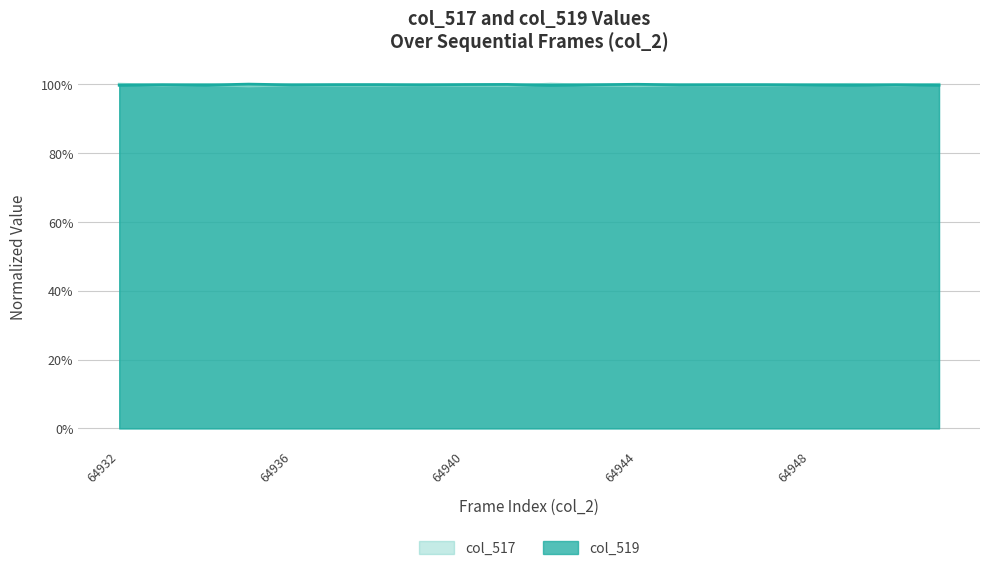

Between which two adjacent categories do col_519 and col_517 first intersect?

64932 and 64933